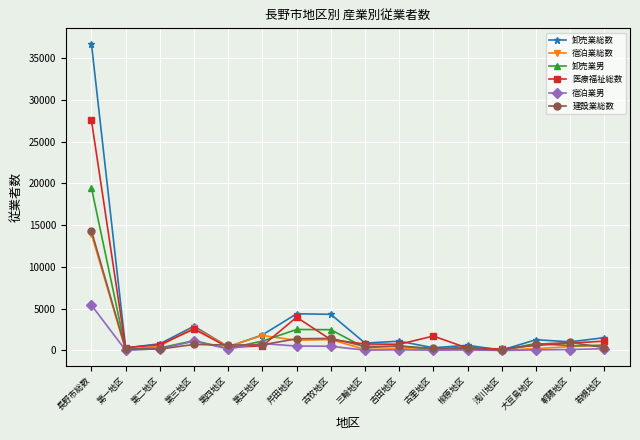

Does the chart have visible grid lines?

Yes